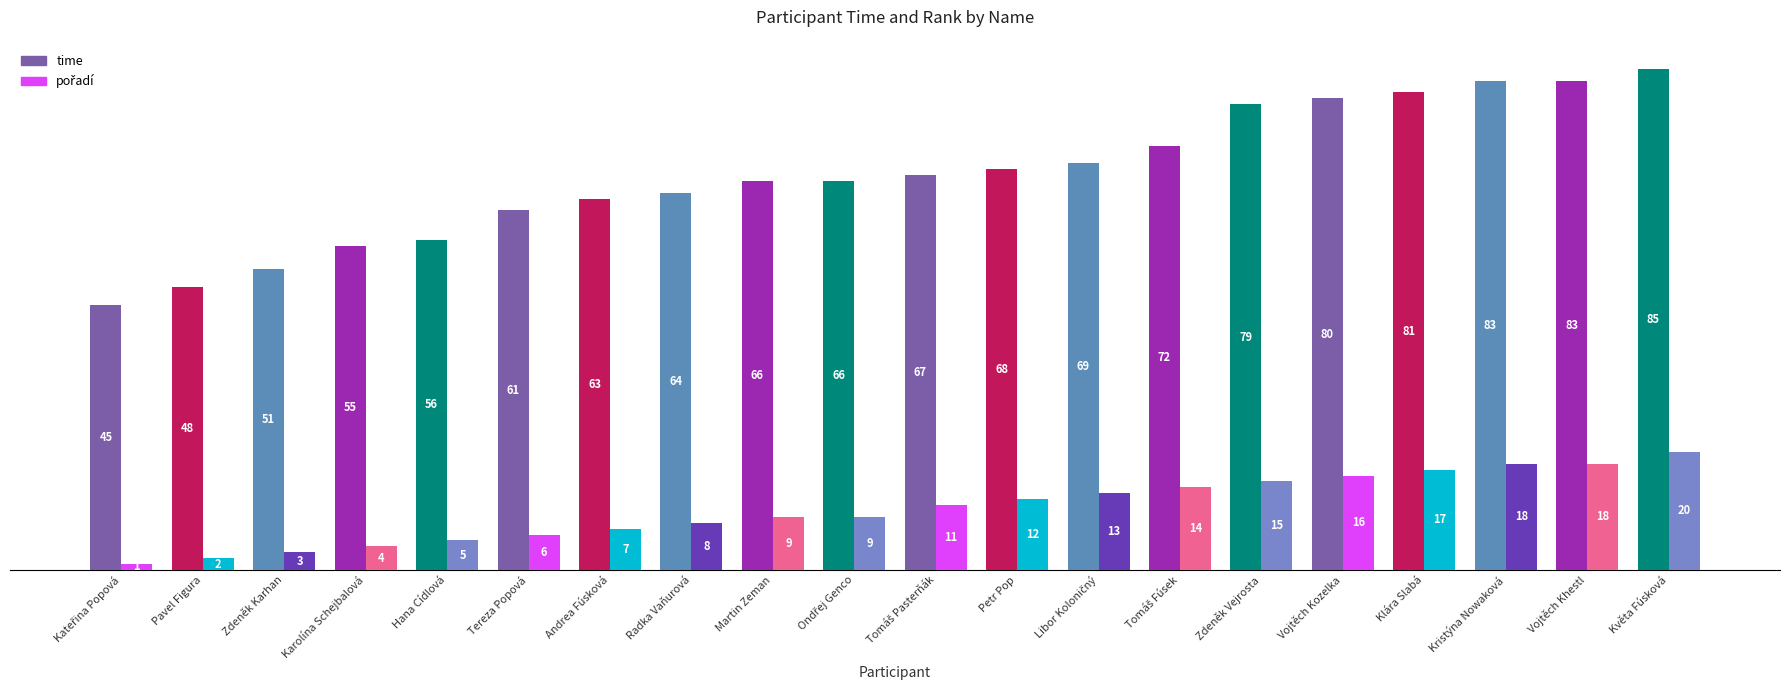

What value does the time series have at Kristýna Nowaková?

83